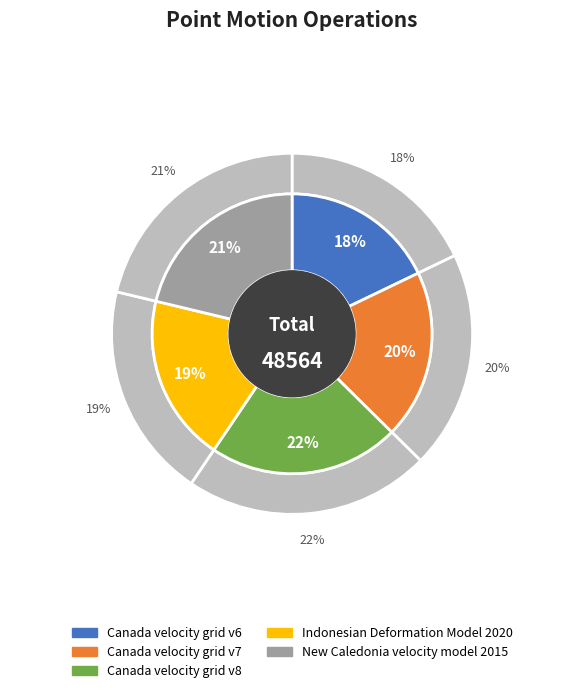

How many segments does this pie chart have?

5